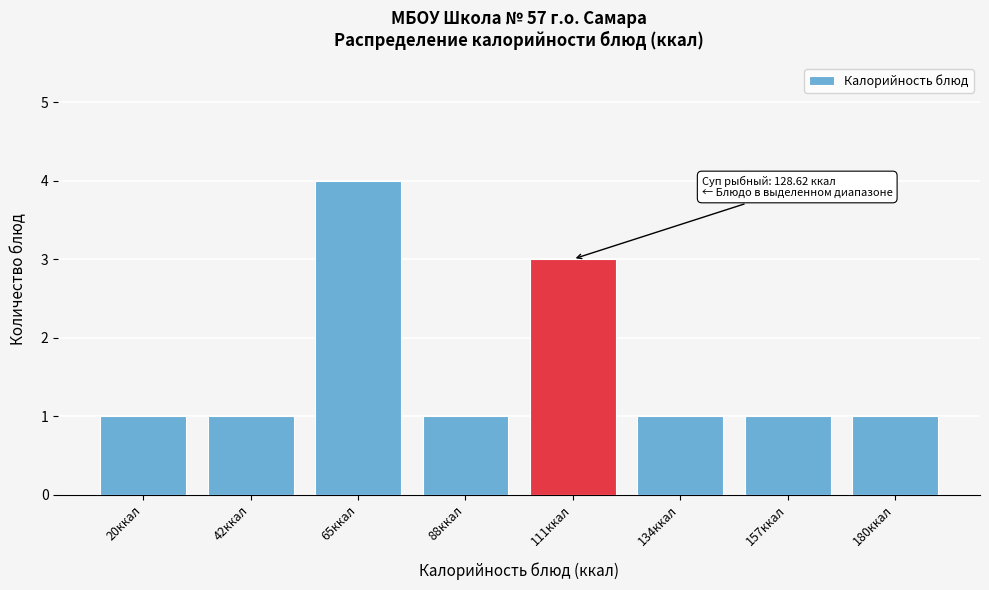

Reading left to right, list all the values displayed in this chart.

20ккал=1	42ккал=1	65ккал=4	88ккал=1	111ккал=3	134ккал=1	157ккал=1	180ккал=1